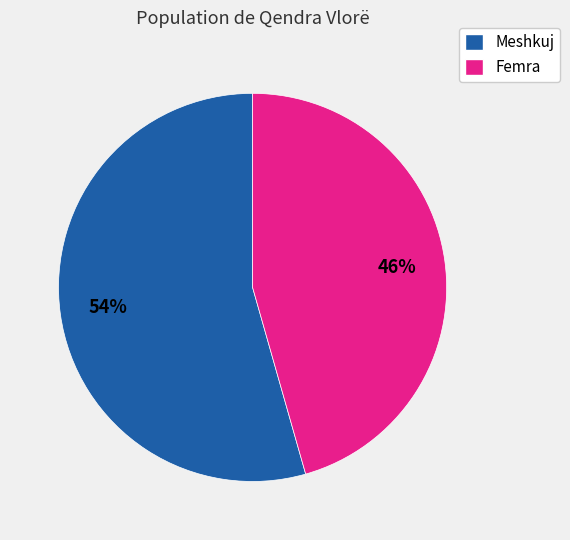

Is there any slice that represents more than half of the pie?

Yes